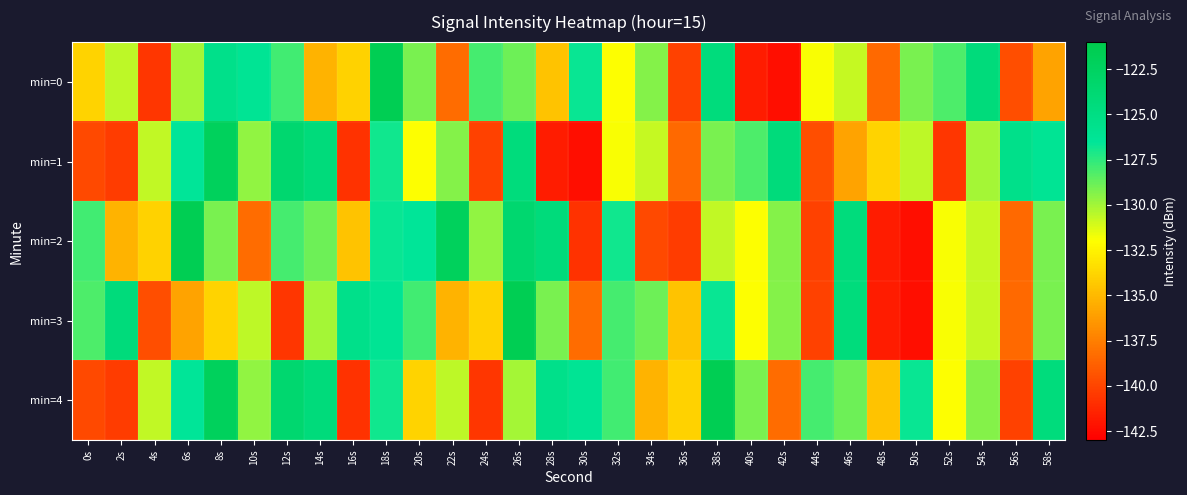

Reading right to left, what are all the values shown in this chart?

min=0: 58s=-135.9	56s=-139.6	54s=-124.4	52s=-128.2	50s=-129.1	48s=-138.4	46s=-130.8	44s=-131.9	42s=-142.4	40s=-141.7	38s=-124.5	36s=-140.1	34s=-129.4	32s=-131.9	30s=-126.7	28s=-134.5	26s=-128.8	24s=-128.0	22s=-138.3	20s=-129.1	18s=-121.6	16s=-133.9	14s=-135.2	12s=-127.9	10s=-126.2	8s=-125.5	6s=-130.1	4s=-140.7	2s=-130.6	0s=-133.9
min=1: 58s=-126.2	56s=-125.5	54s=-130.1	52s=-140.7	50s=-130.6	48s=-133.9	46s=-135.9	44s=-139.6	42s=-124.4	40s=-128.2	38s=-129.1	36s=-138.4	34s=-130.8	32s=-131.9	30s=-142.4	28s=-141.7	26s=-124.5	24s=-140.1	22s=-129.4	20s=-131.9	18s=-126.9	16s=-140.8	14s=-124.4	12s=-123.6	10s=-129.6	8s=-122.1	6s=-126.5	4s=-130.6	2s=-140.4	0s=-139.8
min=2: 58s=-129.1	56s=-138.4	54s=-130.8	52s=-131.9	50s=-142.4	48s=-141.7	46s=-124.5	44s=-140.1	42s=-129.4	40s=-131.9	38s=-130.6	36s=-140.4	34s=-139.8	32s=-126.9	30s=-140.8	28s=-124.4	26s=-123.6	24s=-129.6	22s=-122.1	20s=-126.5	18s=-126.7	16s=-134.5	14s=-128.8	12s=-128.0	10s=-138.3	8s=-129.1	6s=-121.6	4s=-133.9	2s=-135.2	0s=-127.9
min=3: 58s=-129.1	56s=-138.4	54s=-130.8	52s=-131.9	50s=-142.4	48s=-141.7	46s=-124.5	44s=-140.1	42s=-129.4	40s=-131.9	38s=-126.7	36s=-134.5	34s=-128.8	32s=-128.0	30s=-138.3	28s=-129.1	26s=-121.6	24s=-133.9	22s=-135.2	20s=-127.9	18s=-126.2	16s=-125.5	14s=-130.1	12s=-140.7	10s=-130.6	8s=-133.9	6s=-135.9	4s=-139.6	2s=-124.4	0s=-128.2
min=4: 58s=-124.5	56s=-140.1	54s=-129.4	52s=-131.9	50s=-126.7	48s=-134.5	46s=-128.8	44s=-128.0	42s=-138.3	40s=-129.1	38s=-121.6	36s=-133.9	34s=-135.2	32s=-127.9	30s=-126.2	28s=-125.5	26s=-130.1	24s=-140.7	22s=-130.6	20s=-133.9	18s=-126.9	16s=-140.8	14s=-124.4	12s=-123.6	10s=-129.6	8s=-122.1	6s=-126.5	4s=-130.6	2s=-140.4	0s=-139.8